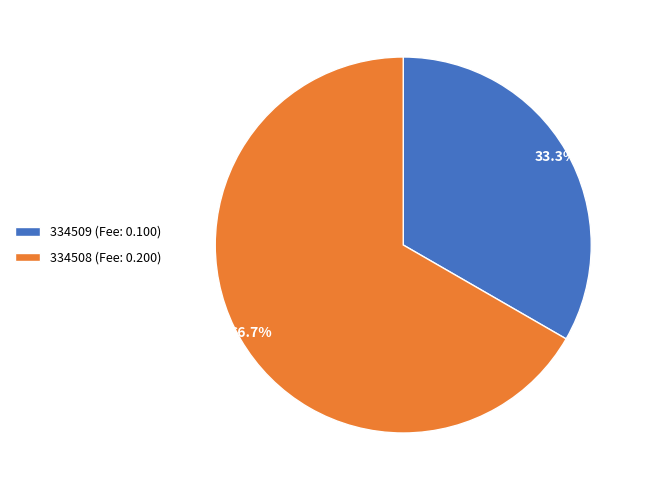

Is the sum of 334509 and 334508 greater than half?

Yes